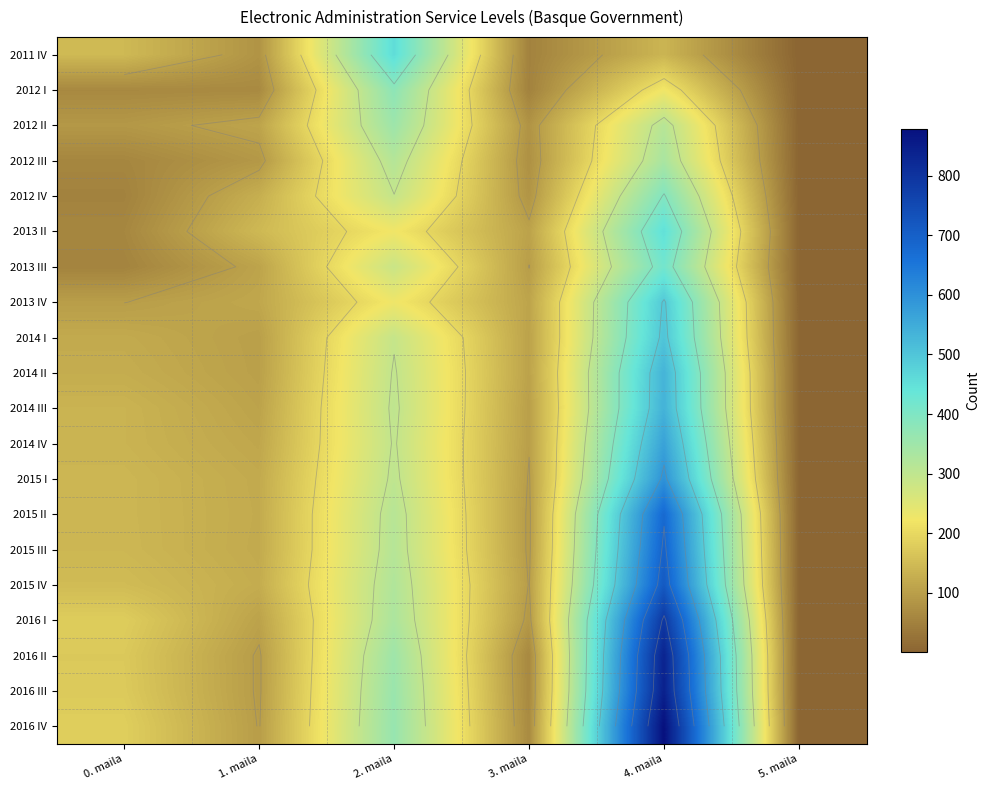

What is the difference between the highest and lowest values at 0. maila?

131